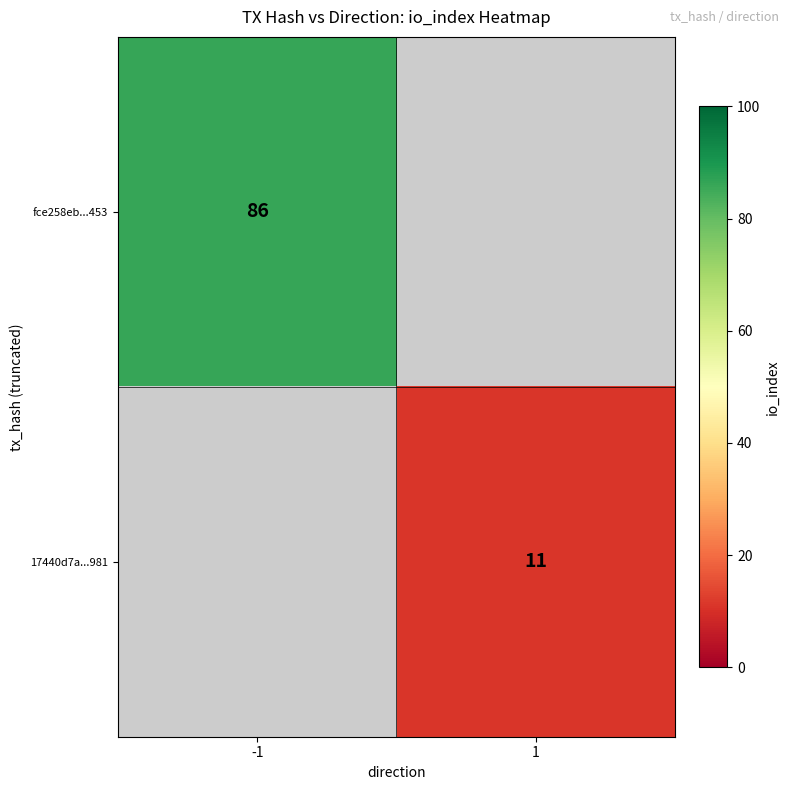

Count the number of categories in the chart.

2